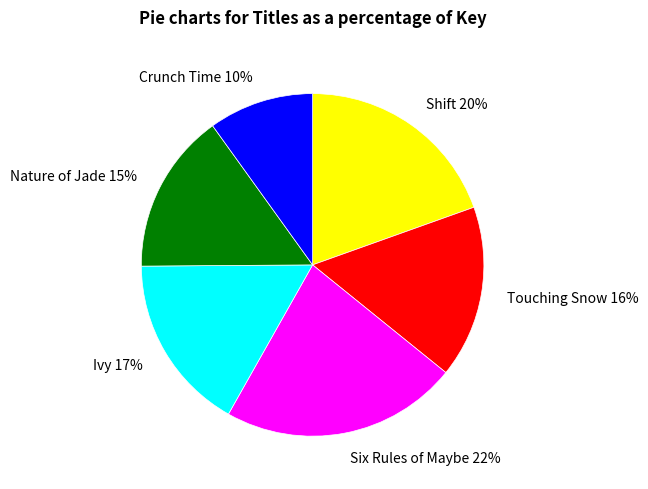

Approximately how many times larger is the value at Six Rules of Maybe 22% compared to Shift 20%?

1.1